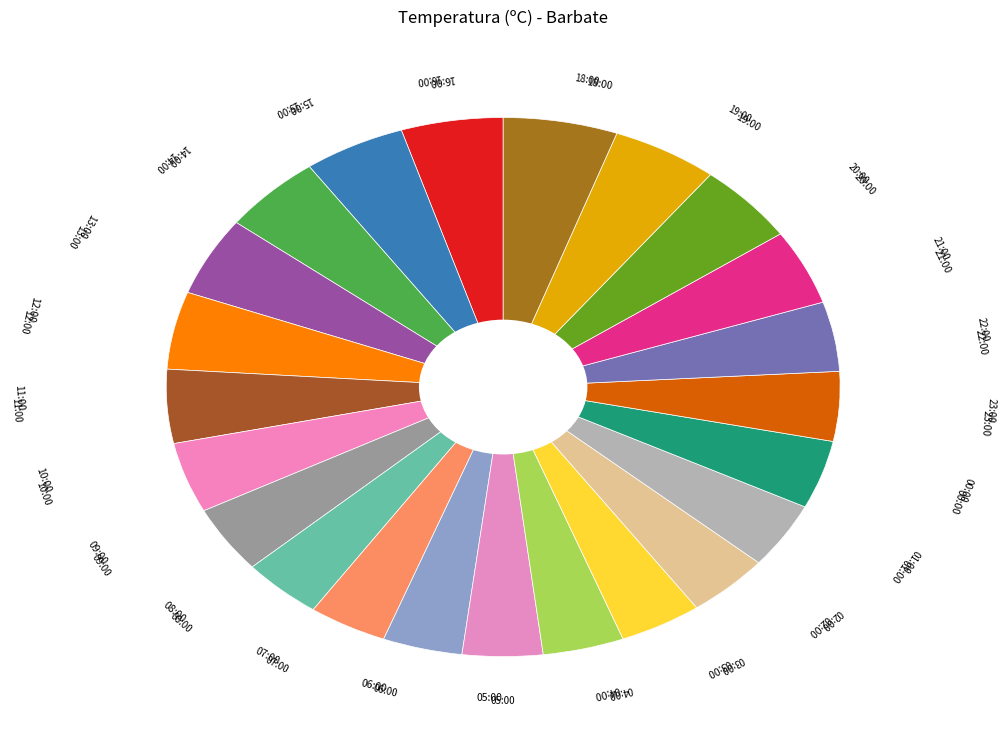

How many slices are in this pie chart?

23